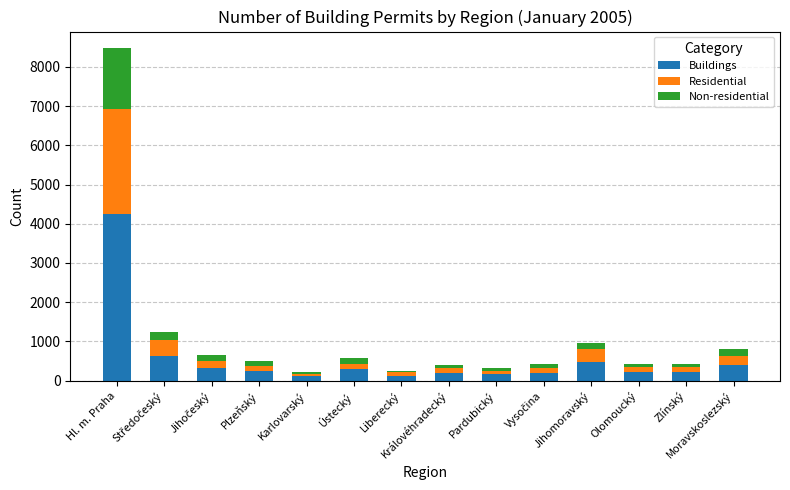

What is the difference between the maximum and minimum values in the Buildings series?

4124